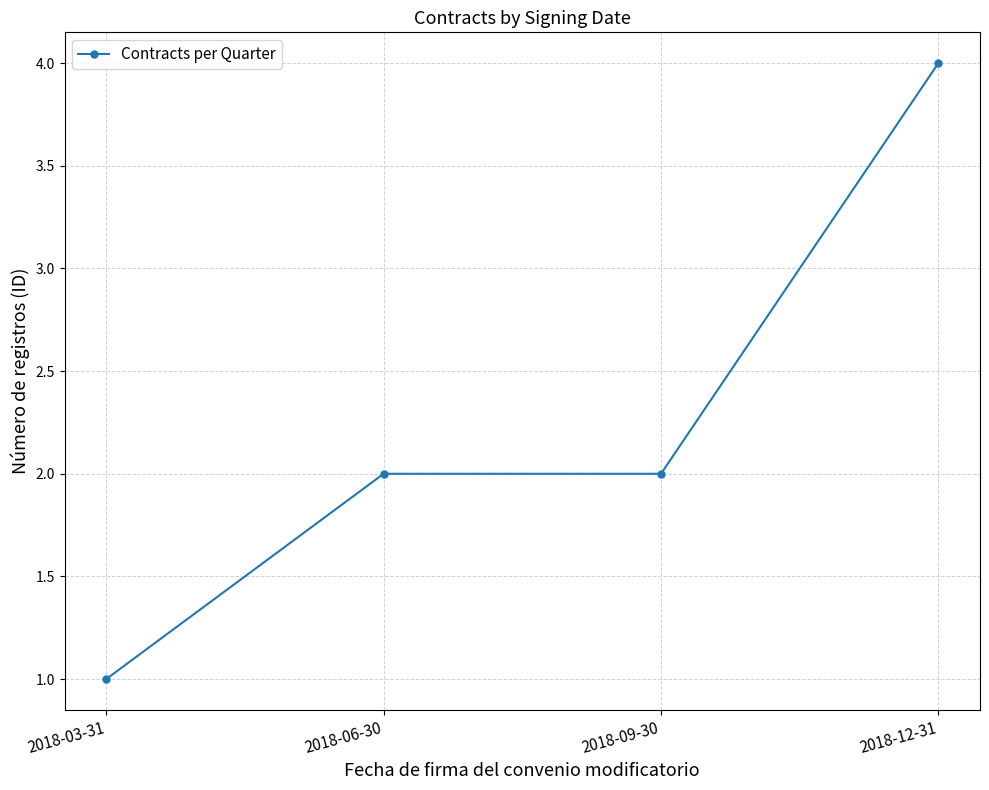

True or false: the data shows 6 at 2018-12-31.

False